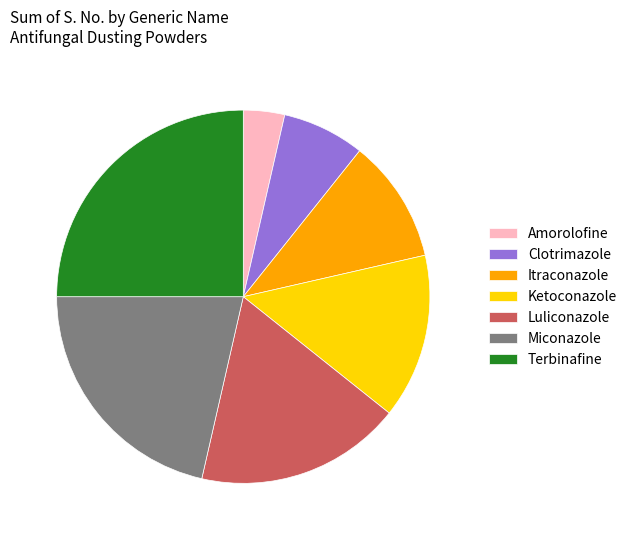

Rank the categories by value from highest to lowest.

Terbinafine, Miconazole, Luliconazole, Ketoconazole, Itraconazole, Clotrimazole, Amorolofine